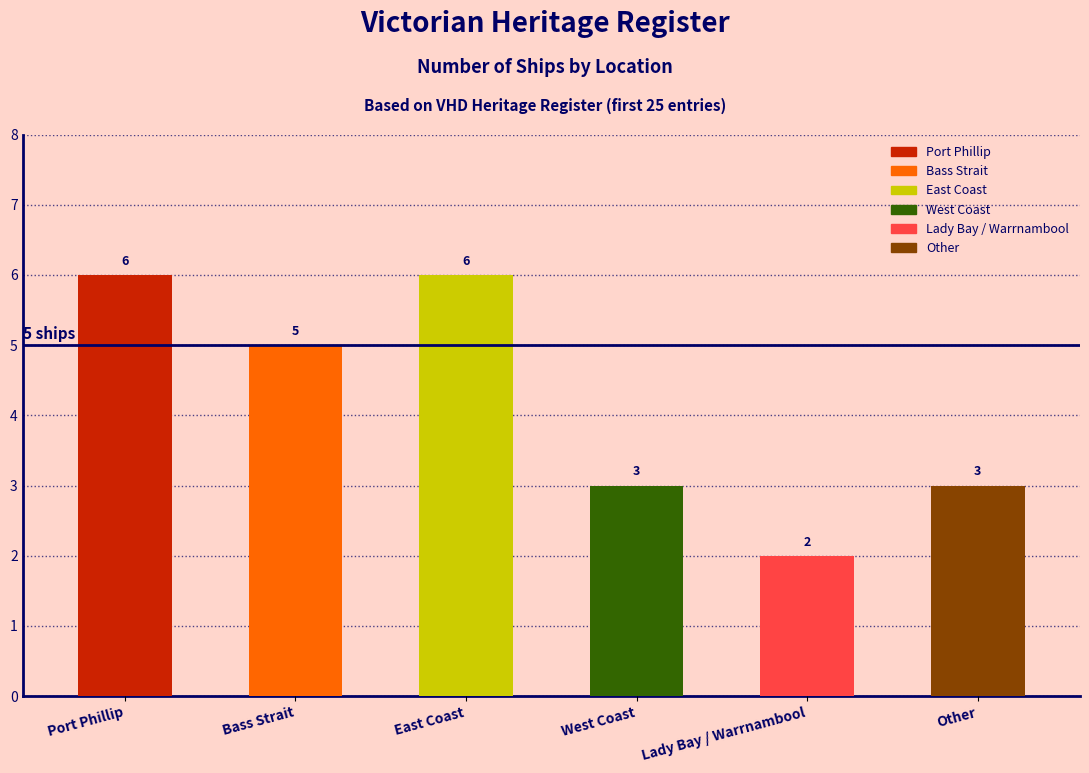

Reading right to left, what are all the values shown in this chart?

3	2	3	6	5	6